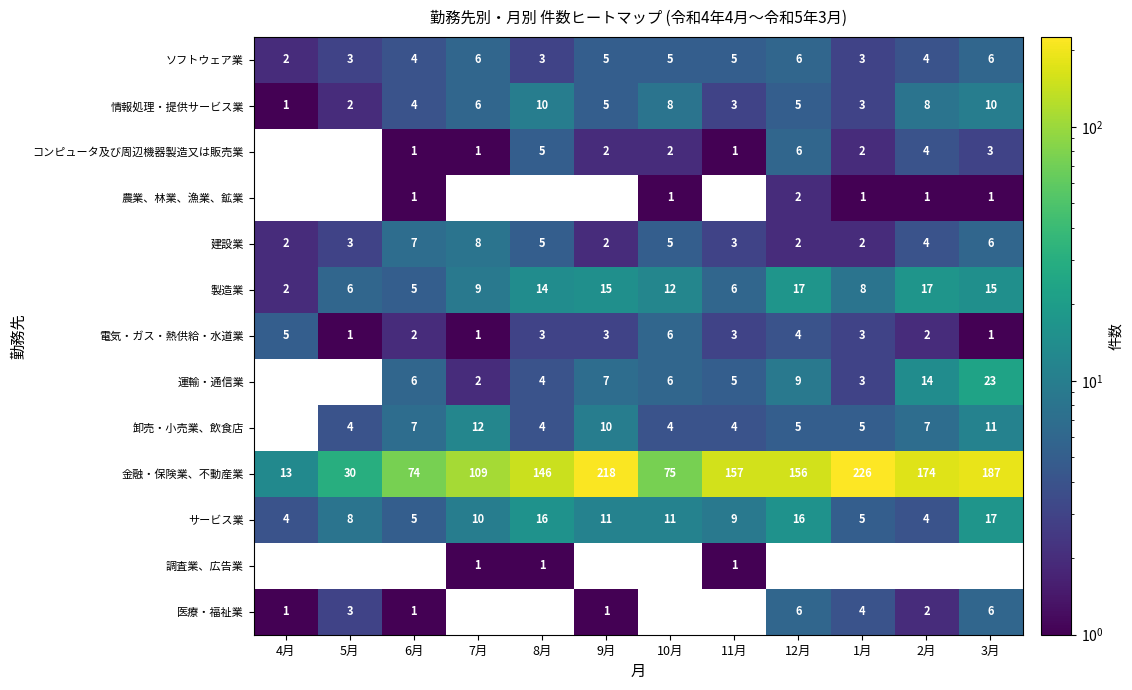

The value of ソフトウェア業 at 3月 is 4. True or false?

False